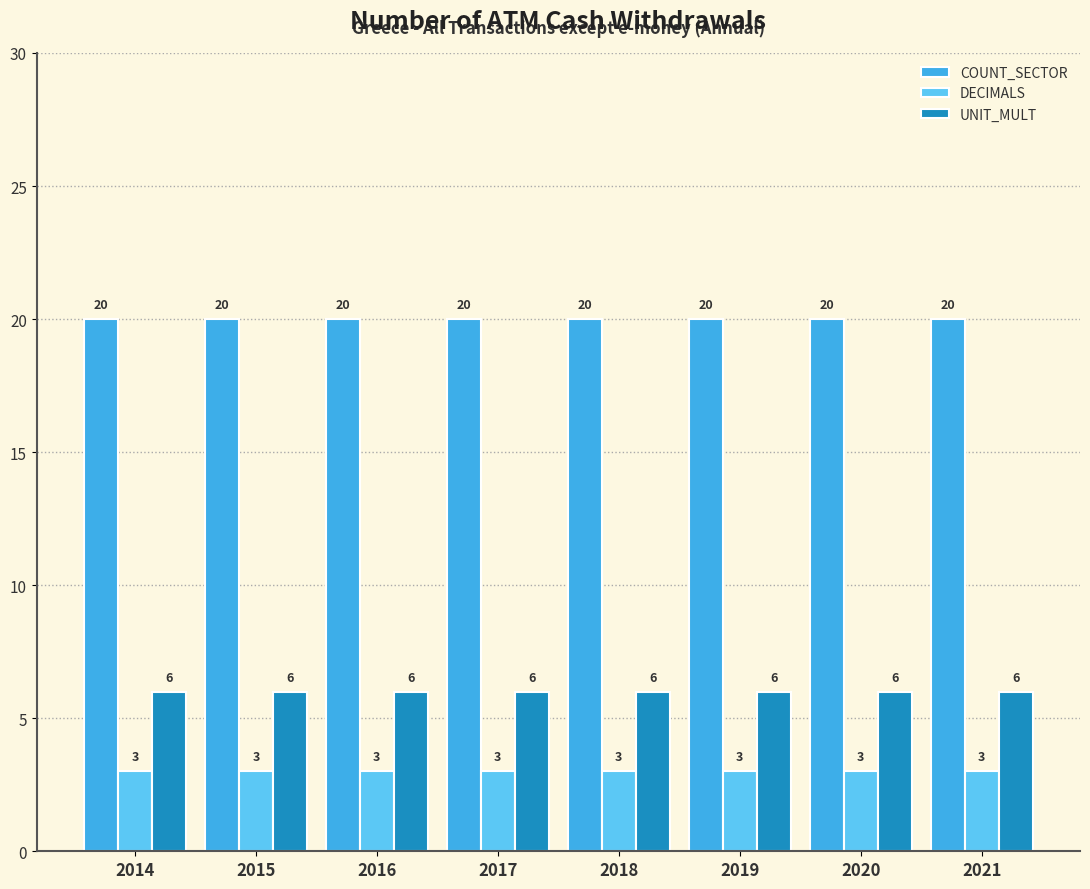

What is the lowest value of the COUNT_SECTOR series?

20